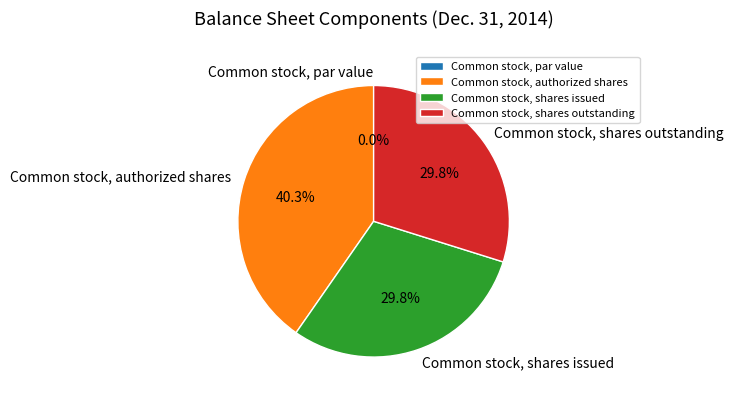

Between Common stock, par value and Common stock, shares issued, which is larger?

Common stock, shares issued